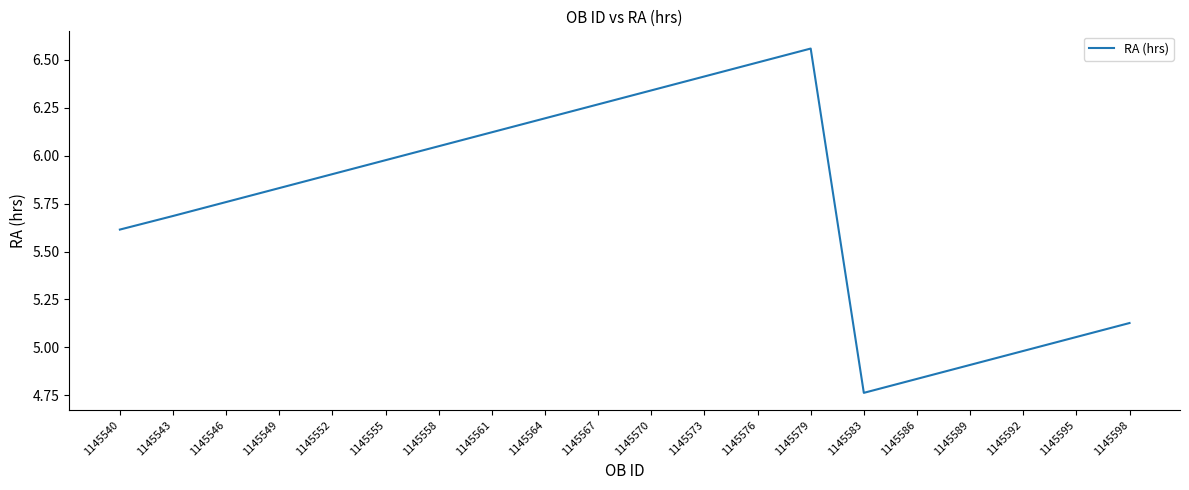

Count the number of data series in this chart.

1